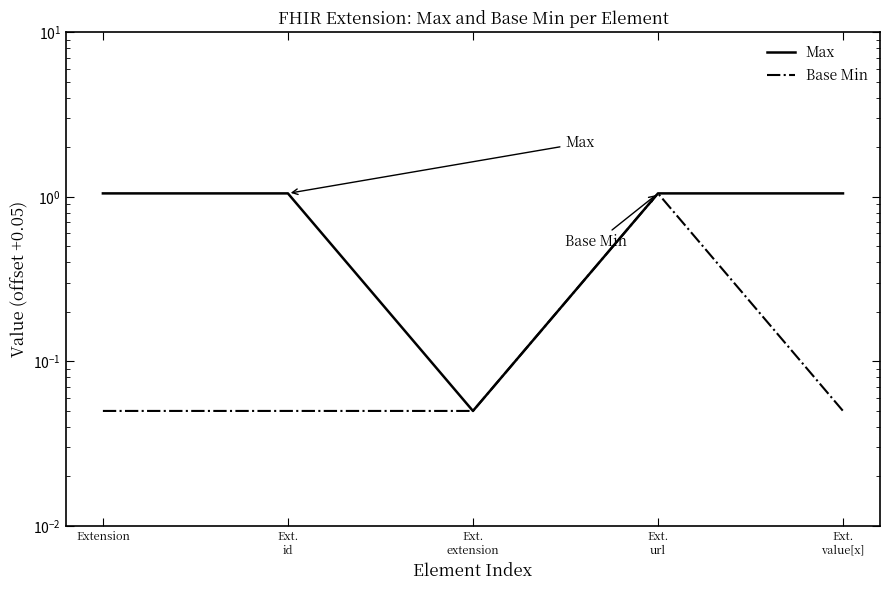

The Max series shows 0.0 at Ext.
extension. True or false?

False